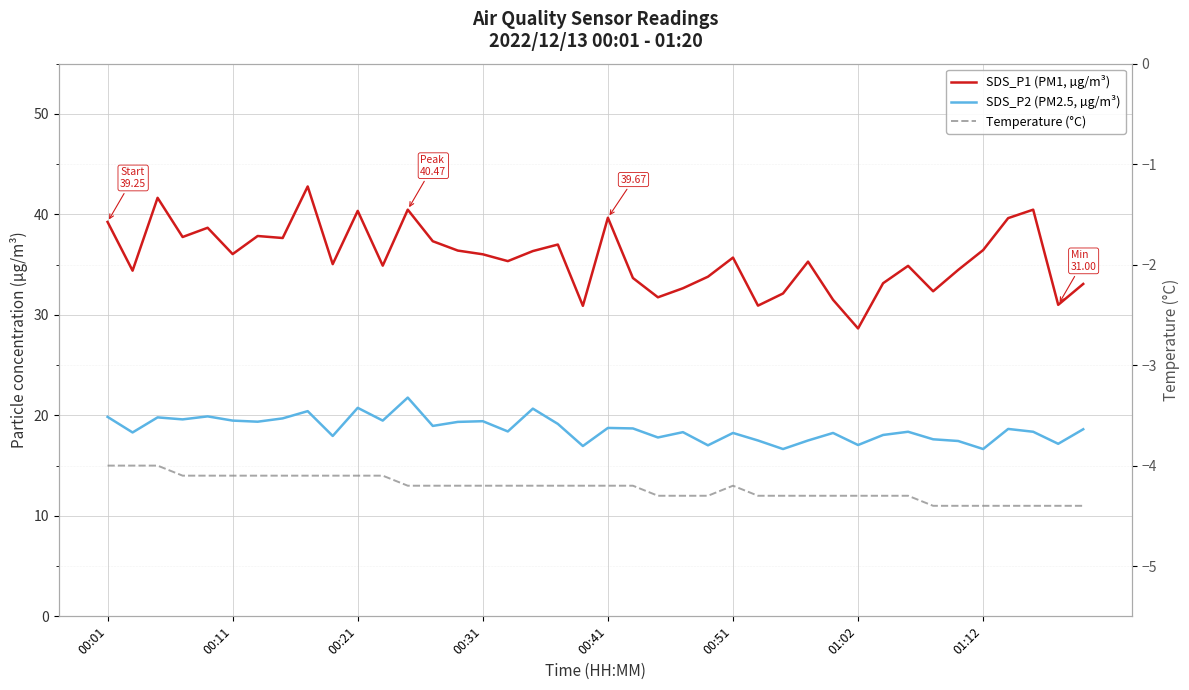

Which series changed the most between 37 and 39?

SDS_P1 (PM1, µg/m³)